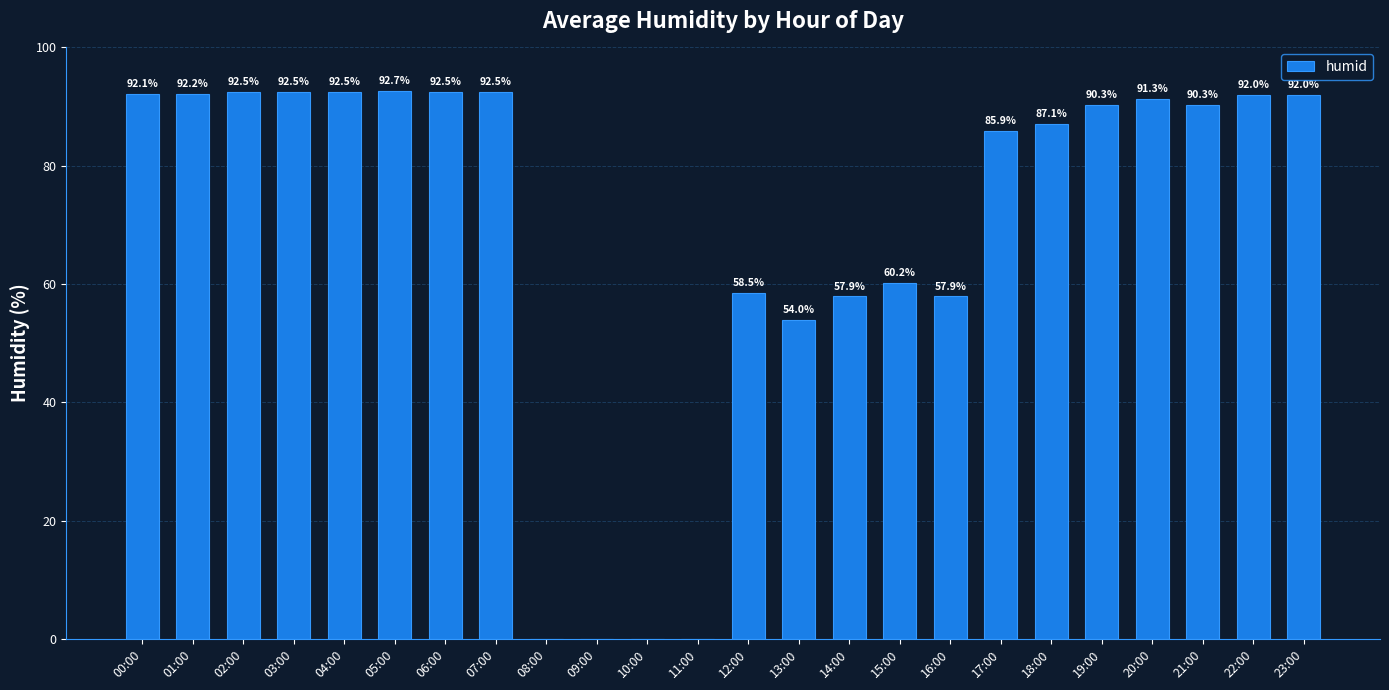

What is the sum of all values?

1656.9